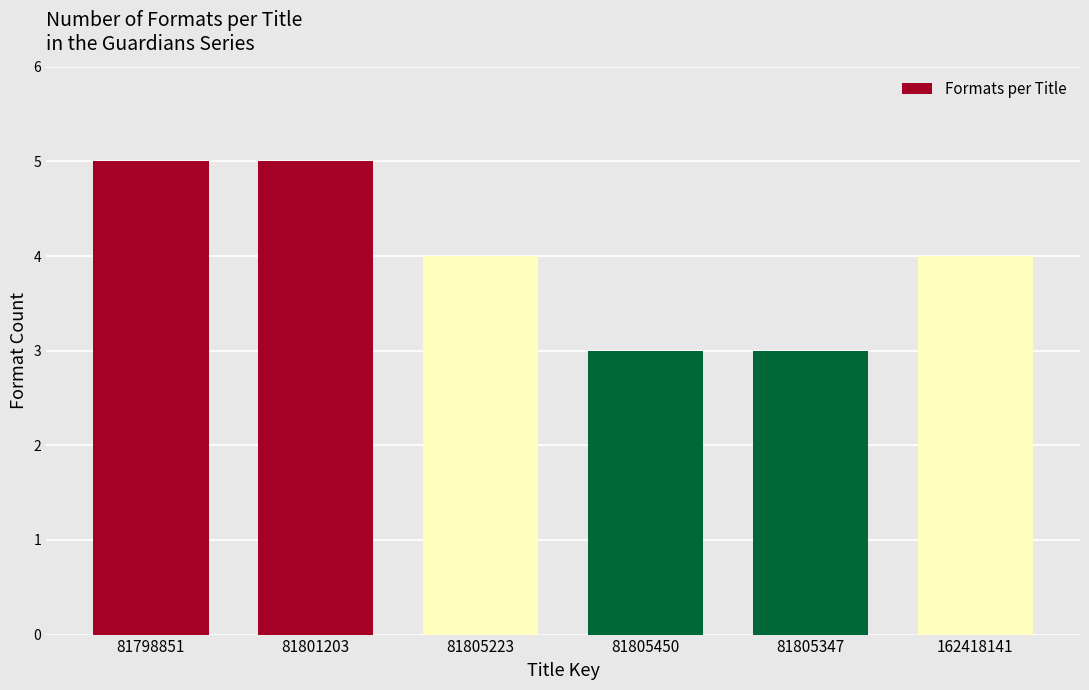

Reading right to left, transcribe all the data shown in this chart.

4	3	3	4	5	5